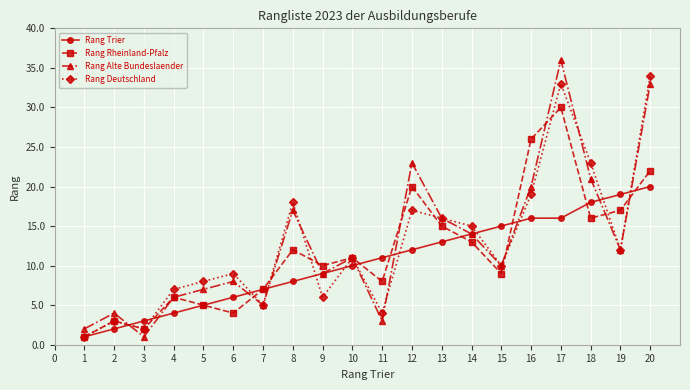

Where does the Rang Alte Bundeslaender series first go above 11?

8